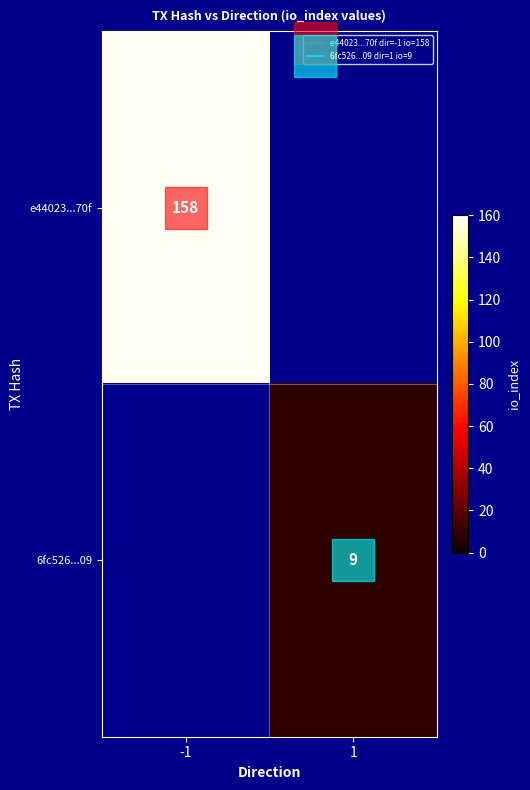

Is the value of e44023...70f at 1 greater than the value of 6fc526...09 at 1?

No